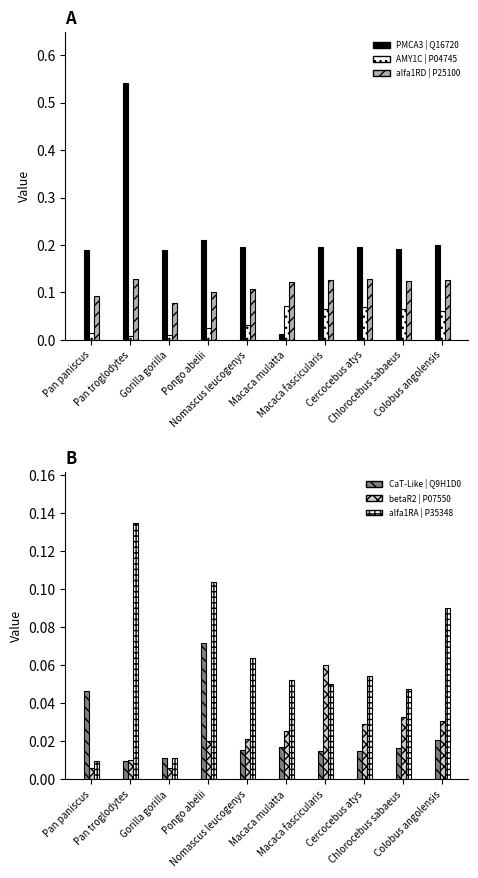

Which series changed the most between Gorilla gorilla and Nomascus leucogenys?

alfa1RA | P35348